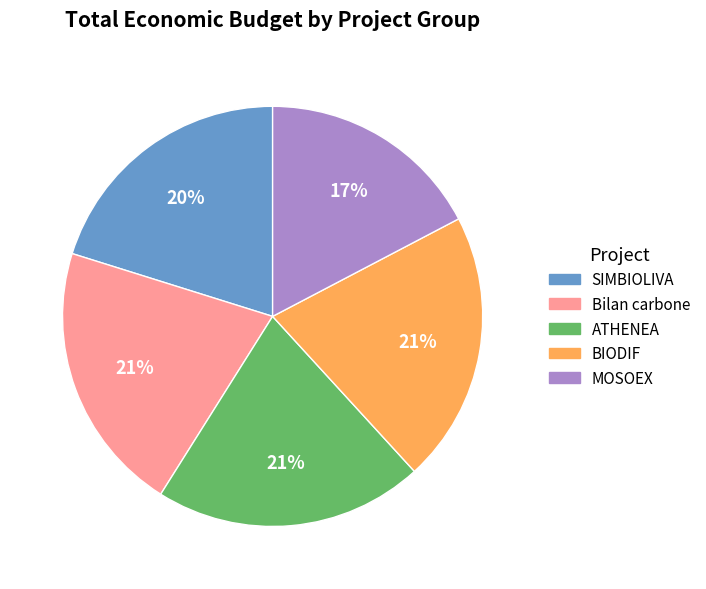

Does Bilan carbone represent more than half of the total?

No